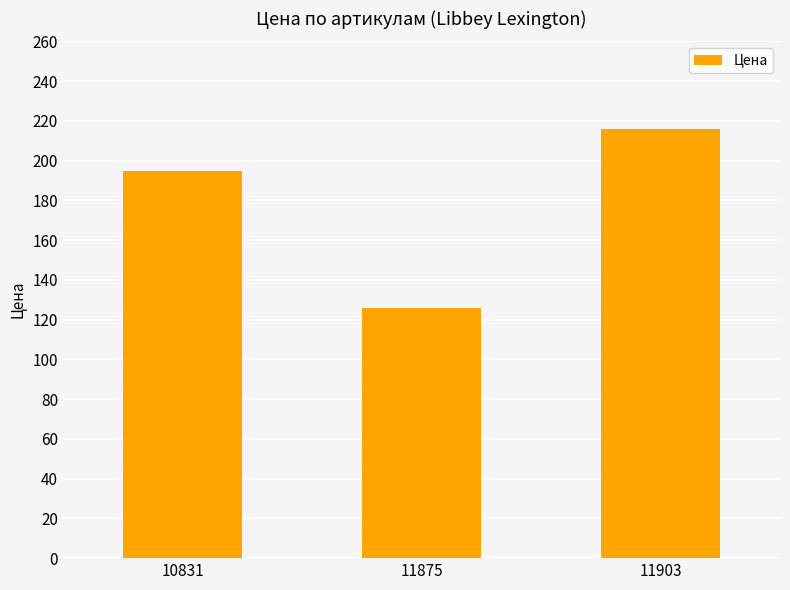

At which label is the value closest to 171?

10831